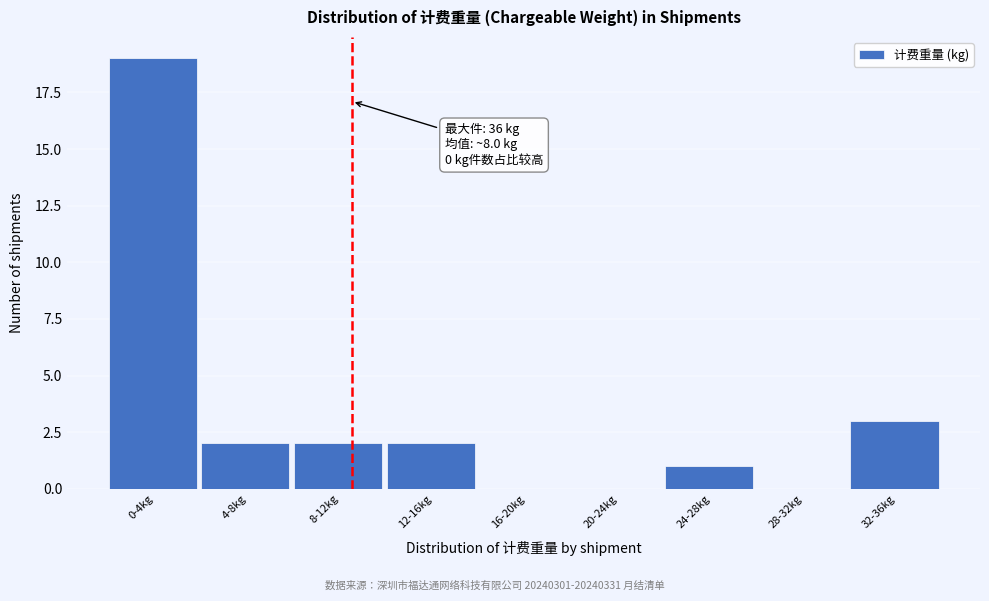

Reading left to right, list all the values displayed in this chart.

0-4kg=19	4-8kg=2	8-12kg=2	12-16kg=2	16-20kg=0	20-24kg=0	24-28kg=1	28-32kg=0	32-36kg=3